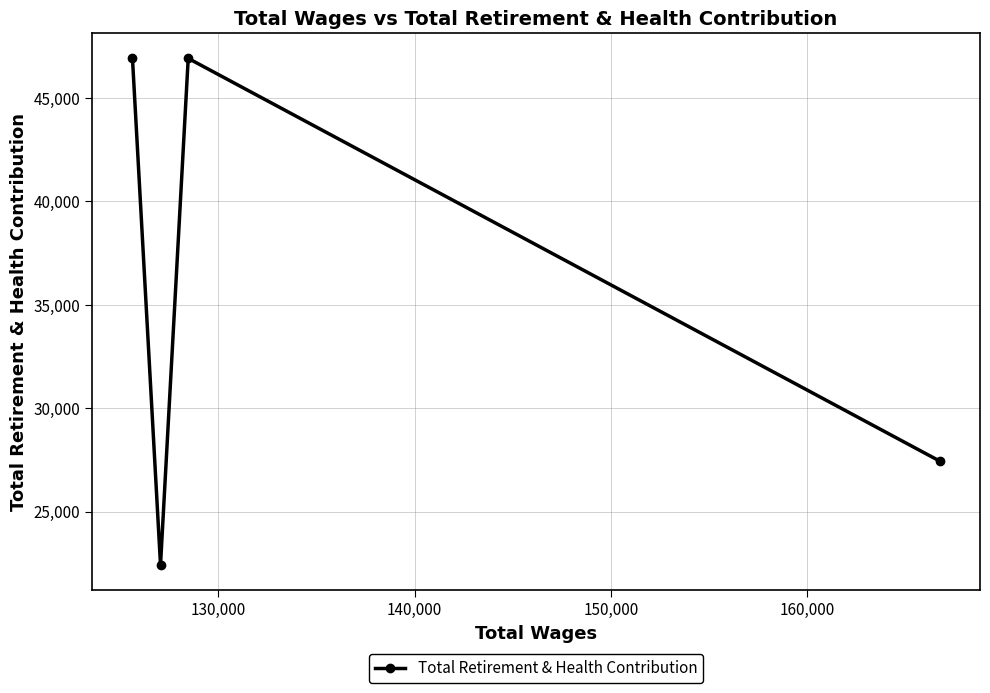

What is the difference between the maximum and minimum values?

24501